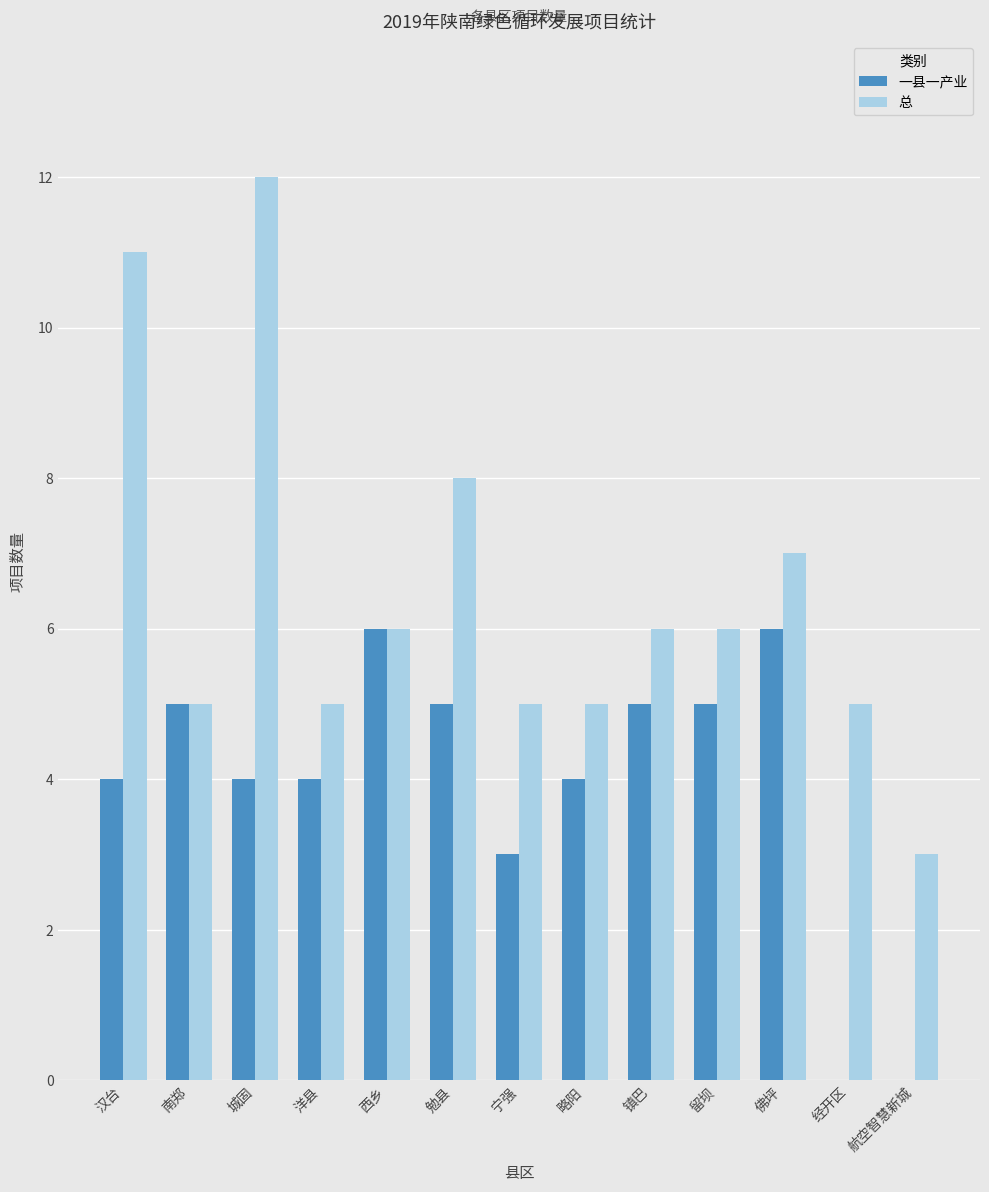

What is the sum of the 一县一产业 values at 宁强 and 南郑?

8